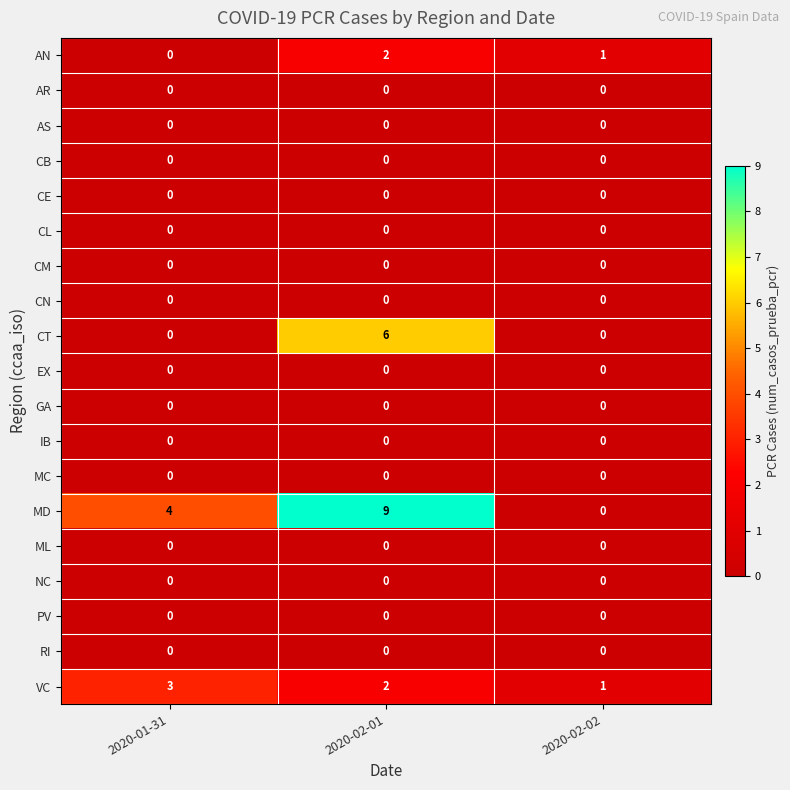

At how many categories does at least one series exceed 3?

2